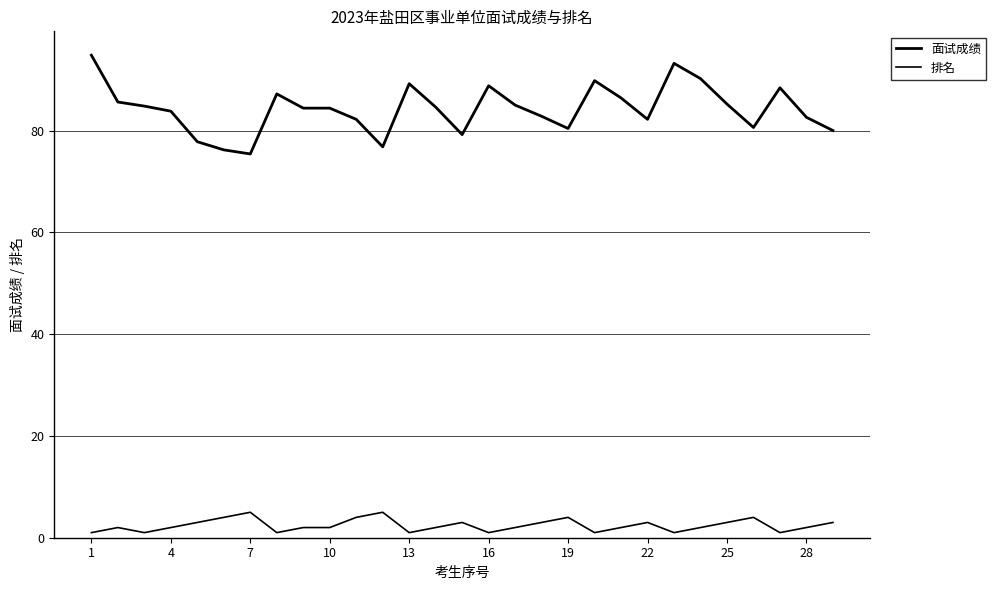

Does the chart display data point markers on the line(s)?

No